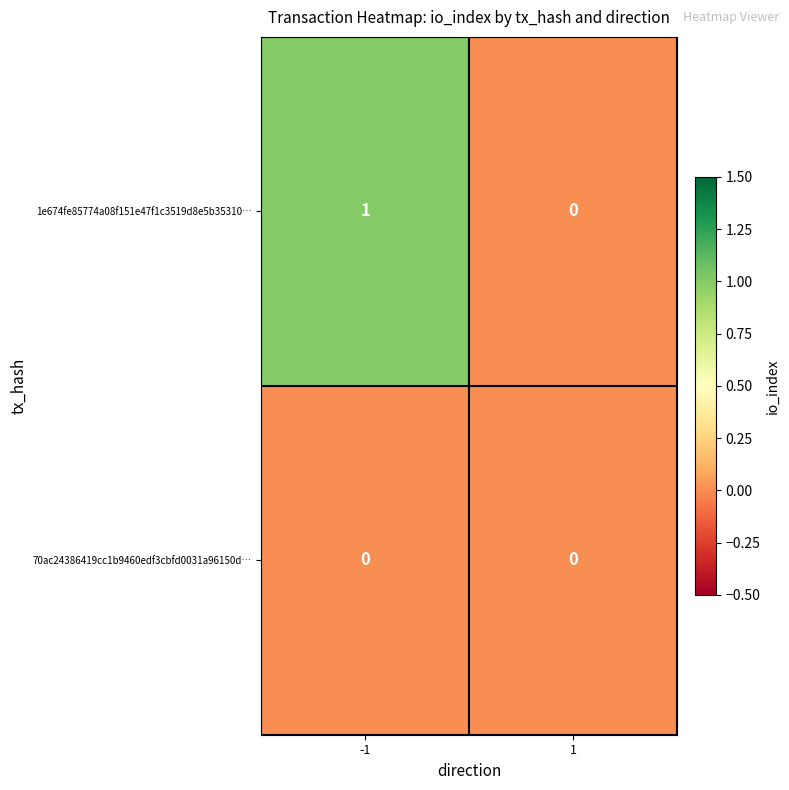

Rank the series by their average value, from lowest to highest.

70ac24386419cc1b9460edf3cbfd0031a96150d…, 1e674fe85774a08f151e47f1c3519d8e5b35310…